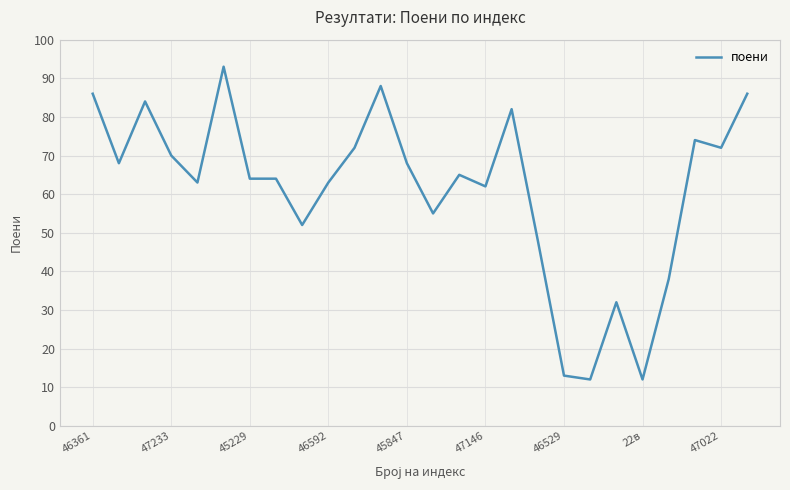

What is the greatest value displayed?

93